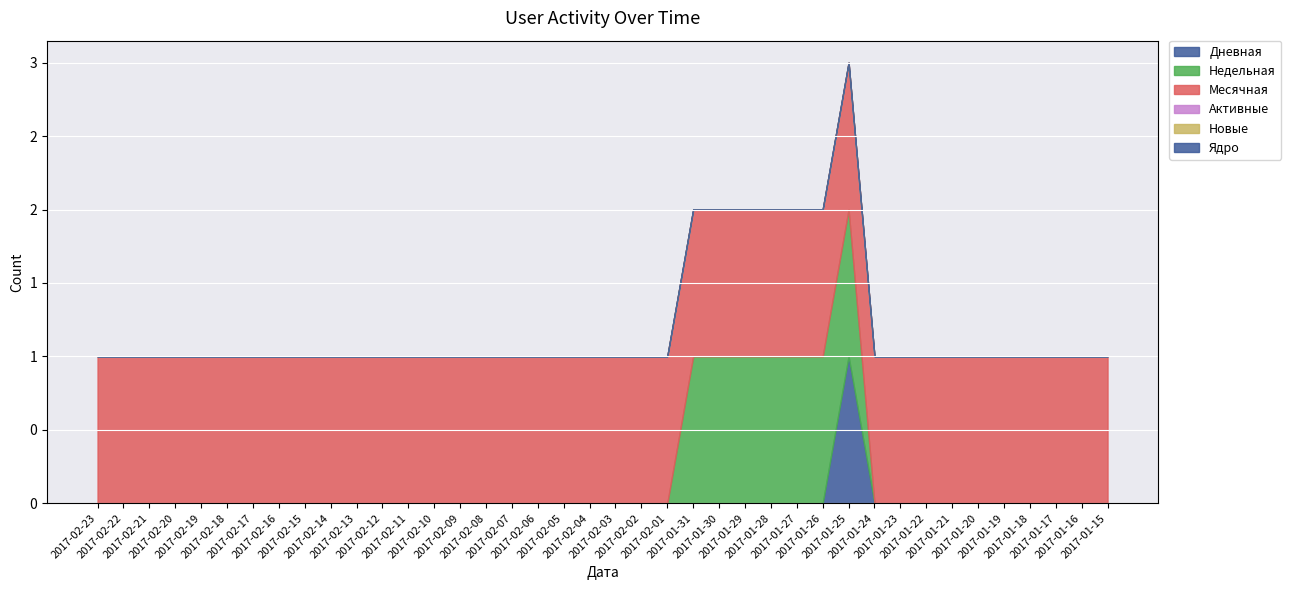

At which label is Активные closest to 0?

2017-02-23